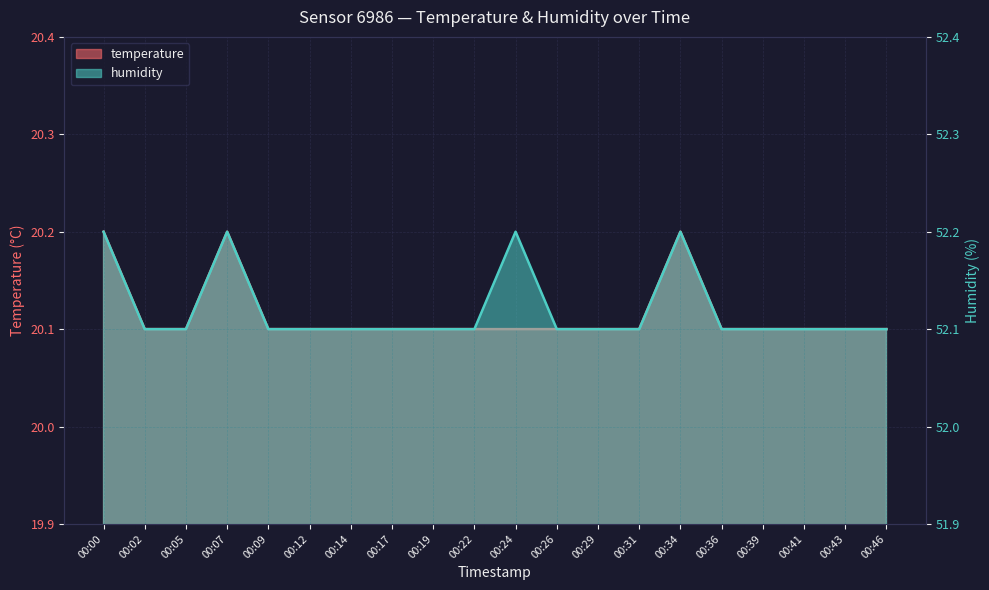

True or false: humidity and temperature cross at least once.

False